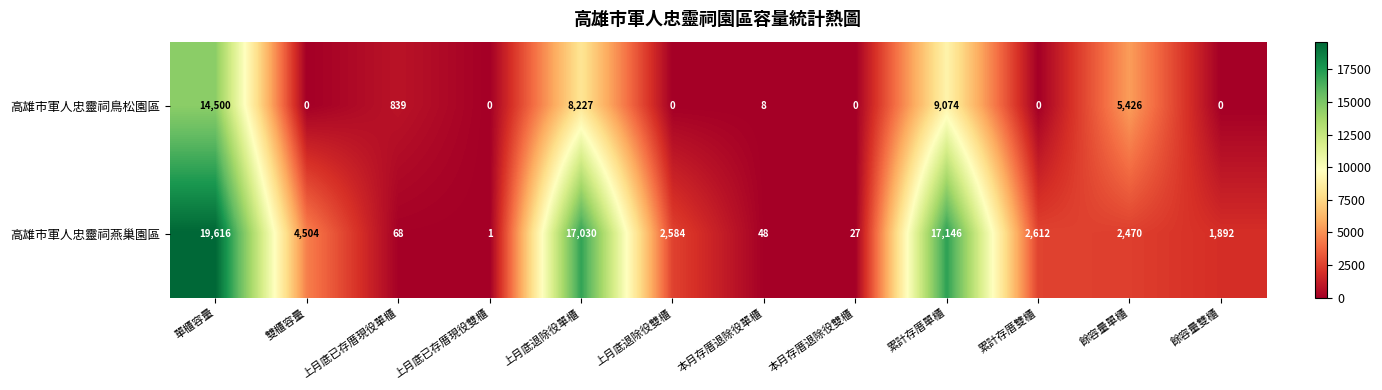

The value of 高雄市軍人忠靈祠燕巢園區 at 上月底已存厝現役單櫃 is 114. True or false?

False